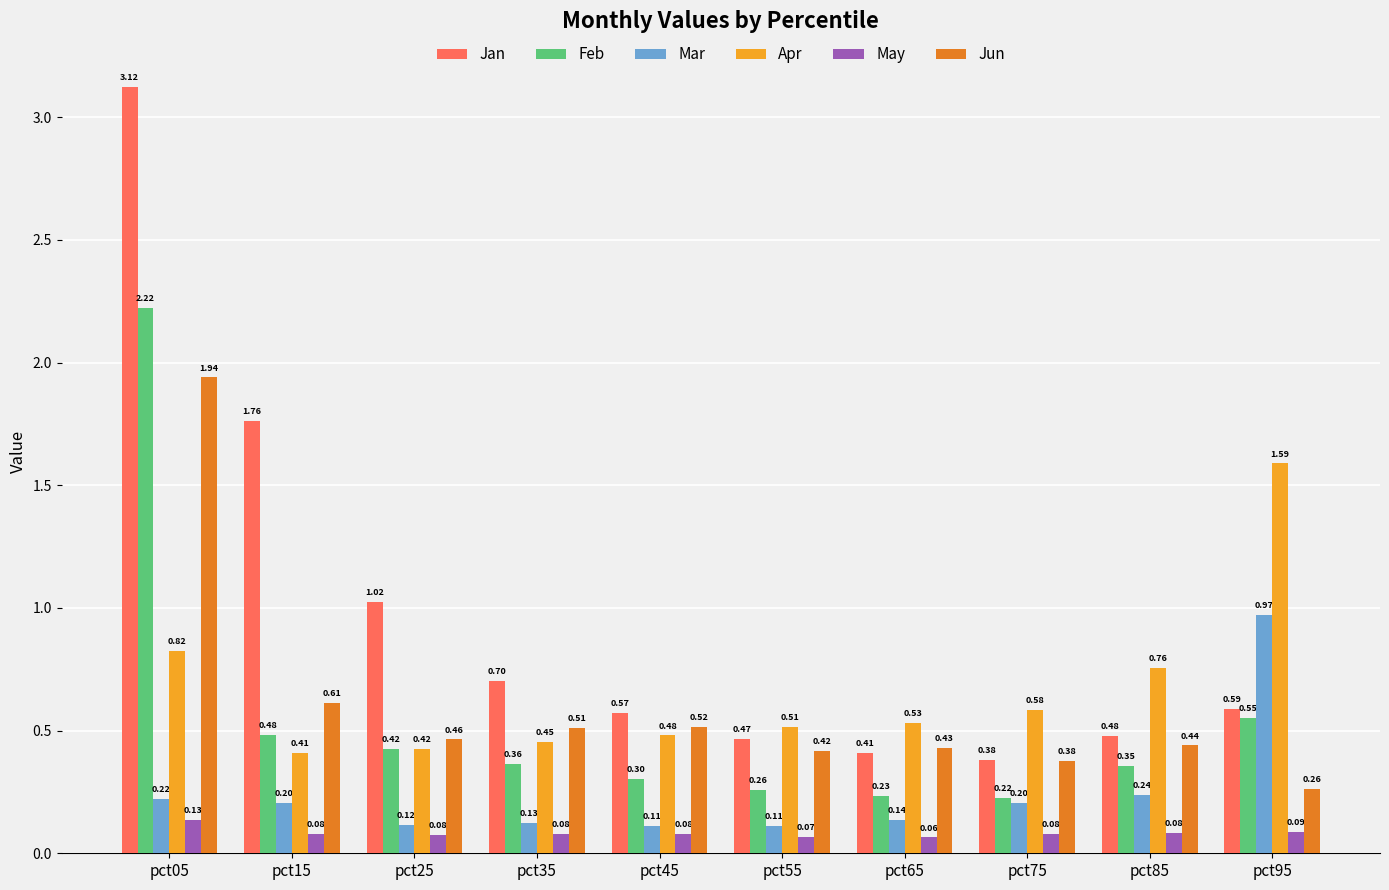

Does the chart contain stacked bars?

No